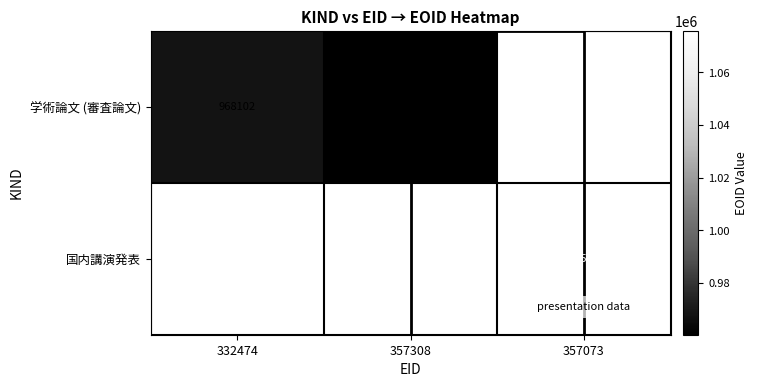

What is the smallest value displayed?

960448.0